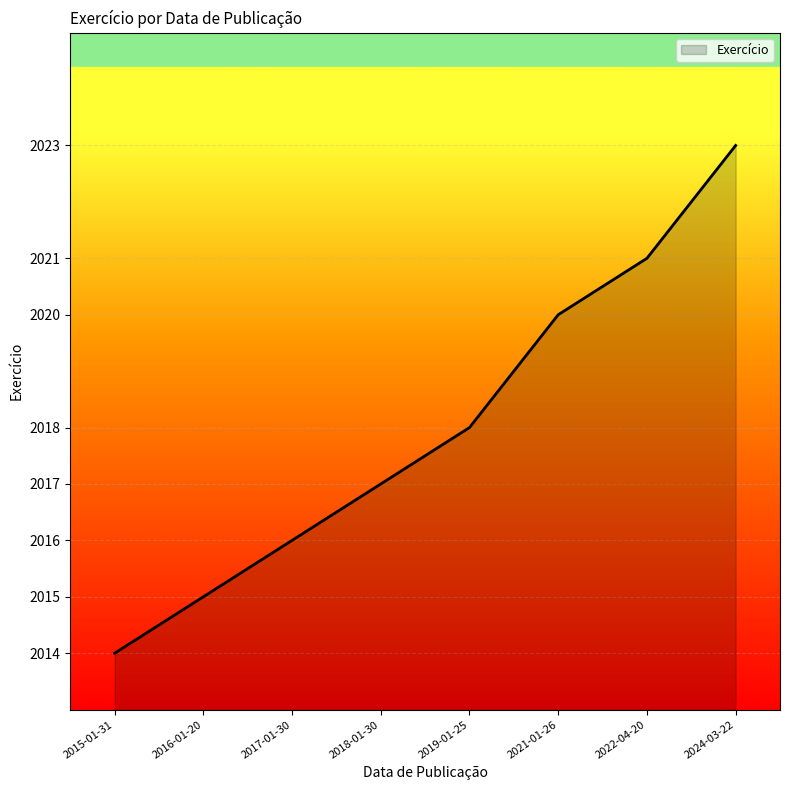

What position from the left is 2015-01-31?

1